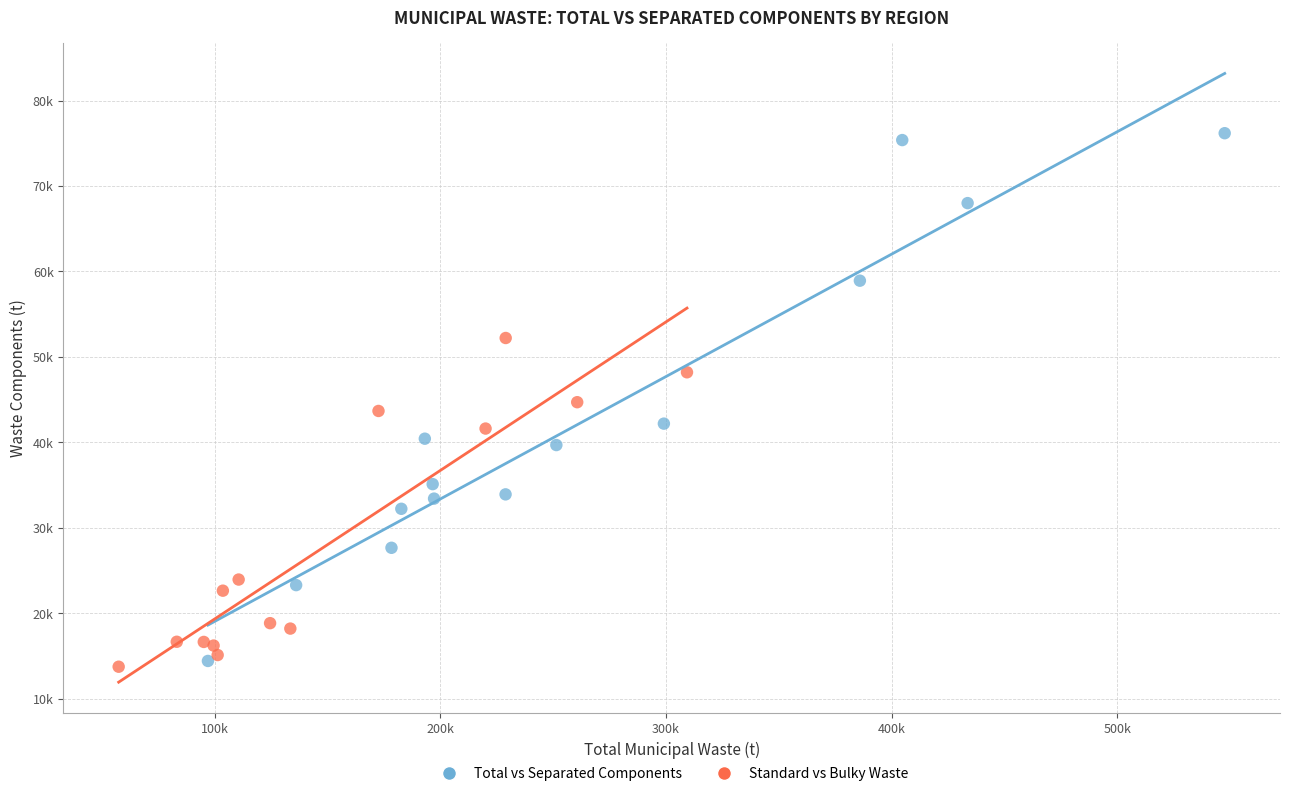

Which series contains the highest Y value?

Total vs Separated Components